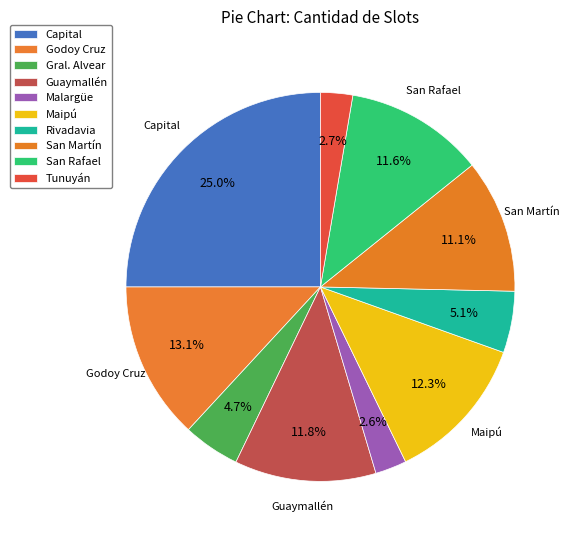

How many segments does this pie chart have?

10